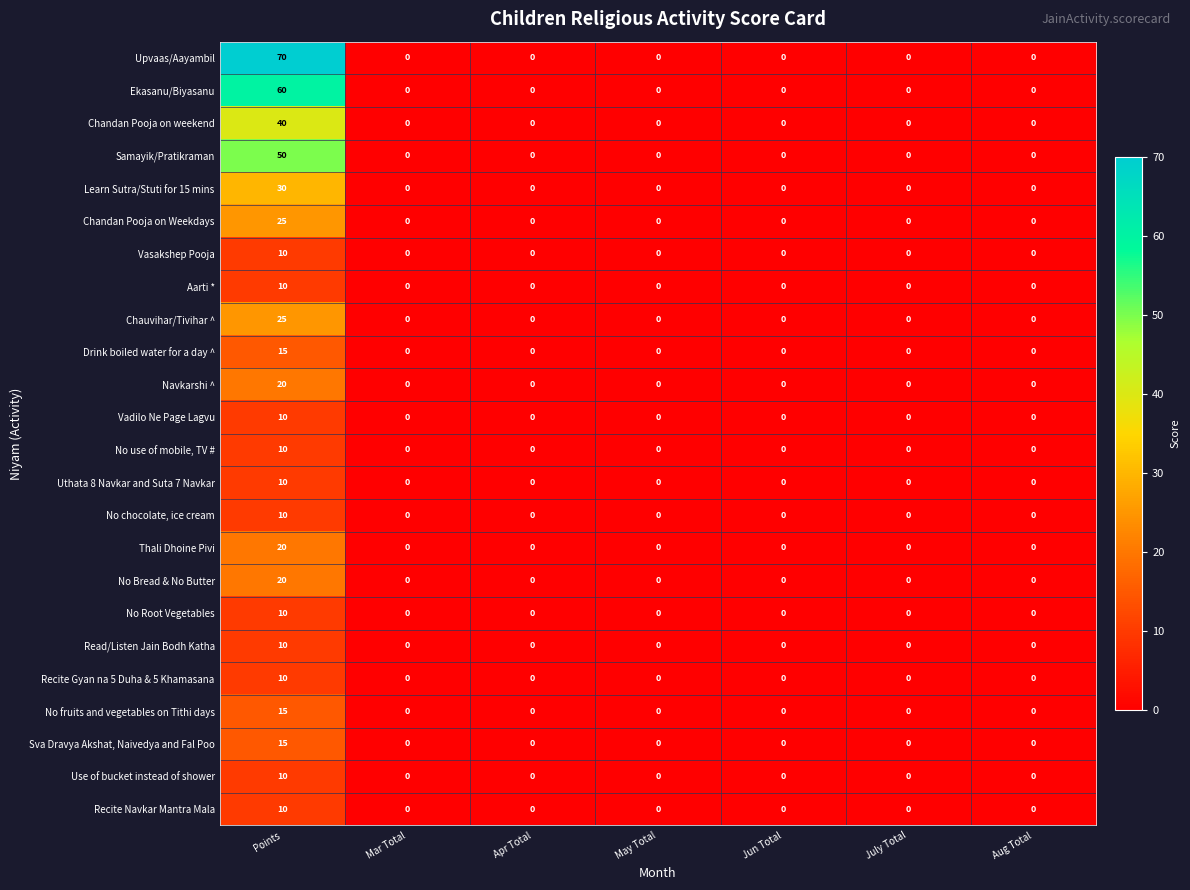

The value of No Root Vegetables at Apr Total is -5. True or false?

False